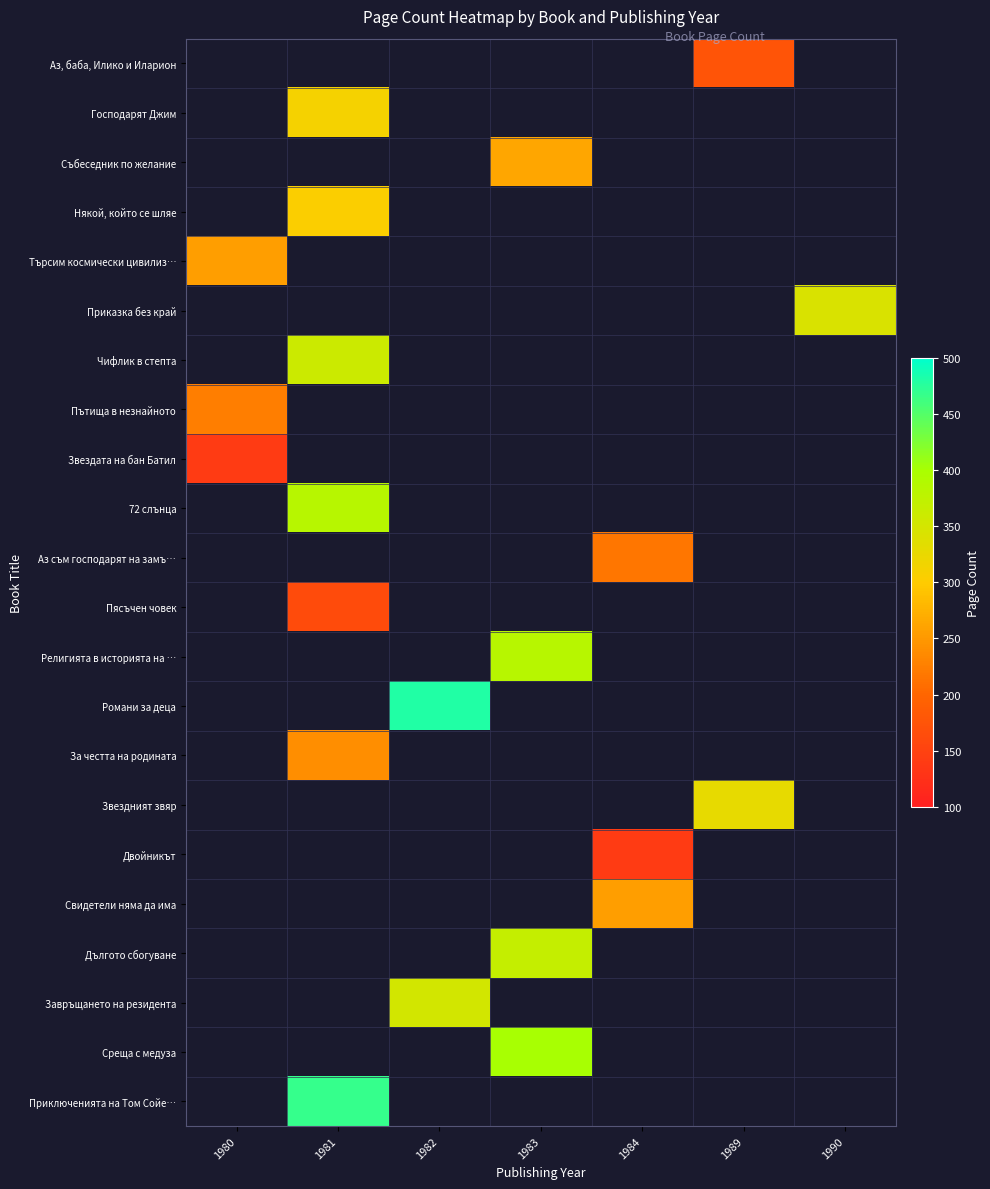

At which category does the chart reach its peak across all series?

1982